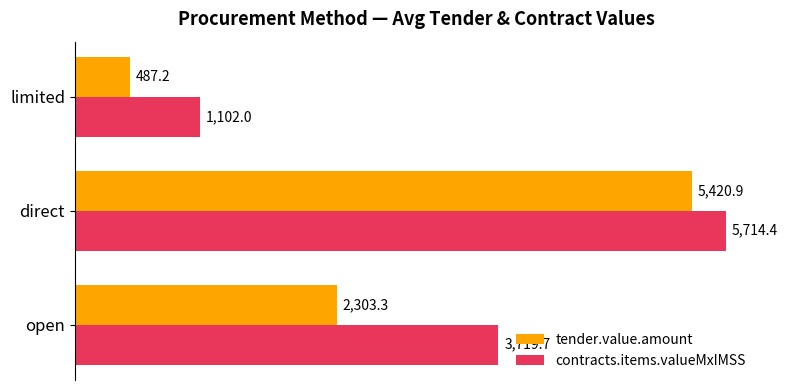

What is the smallest value displayed?

487.2